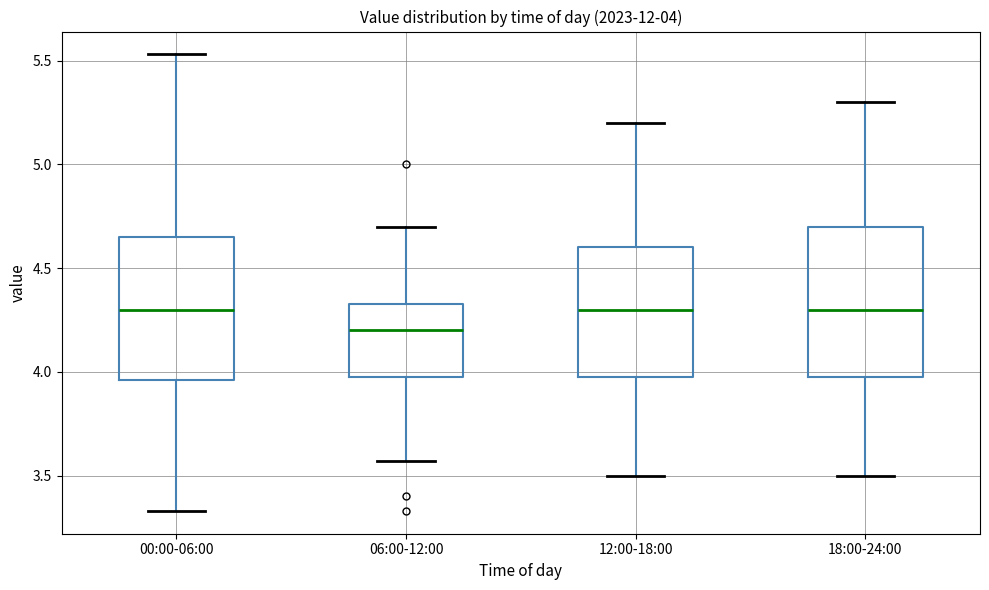

Which box has the lowest median line?

06:00-12:00